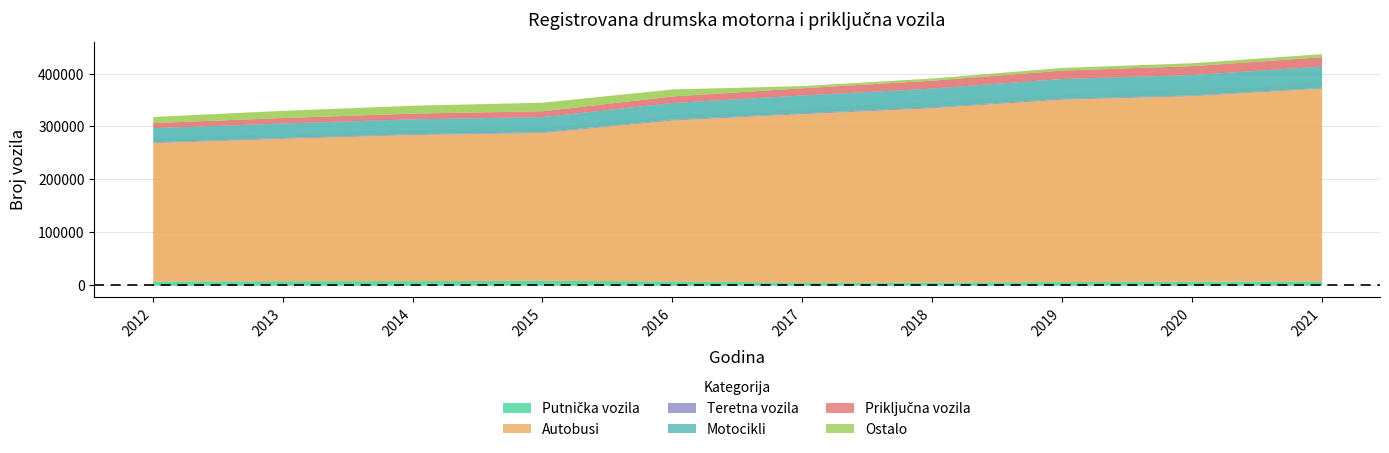

What is the sum of the Autobusi values at 2021 and 2013?

633779